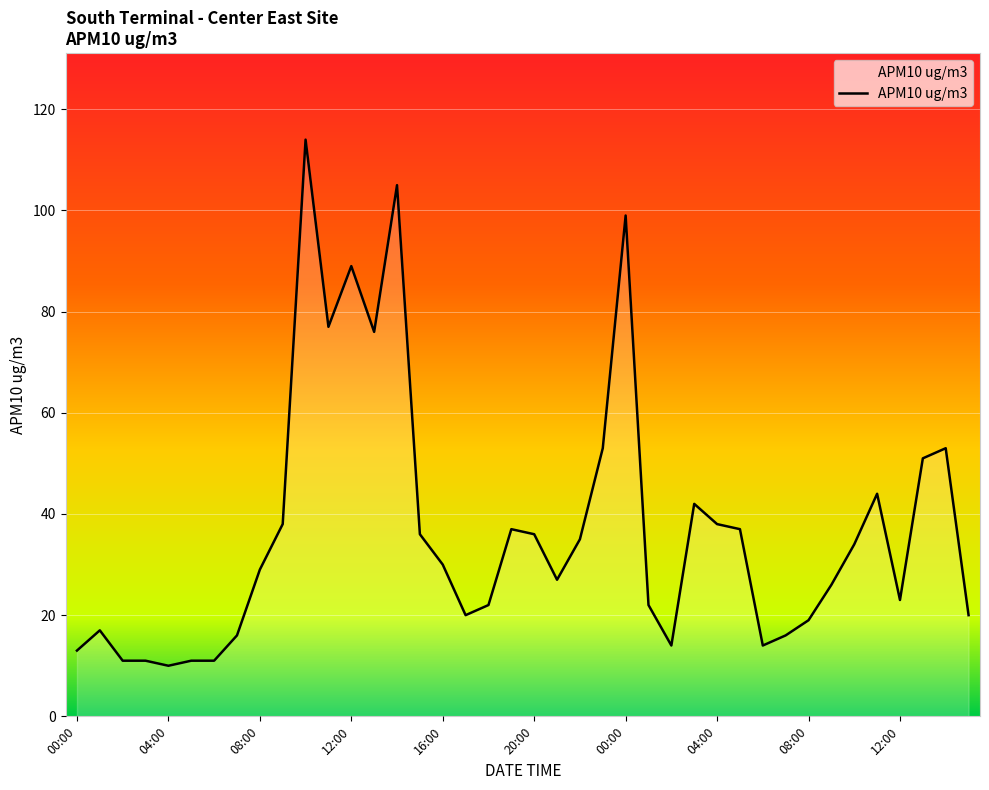

What is the maximum value shown in the chart?

114